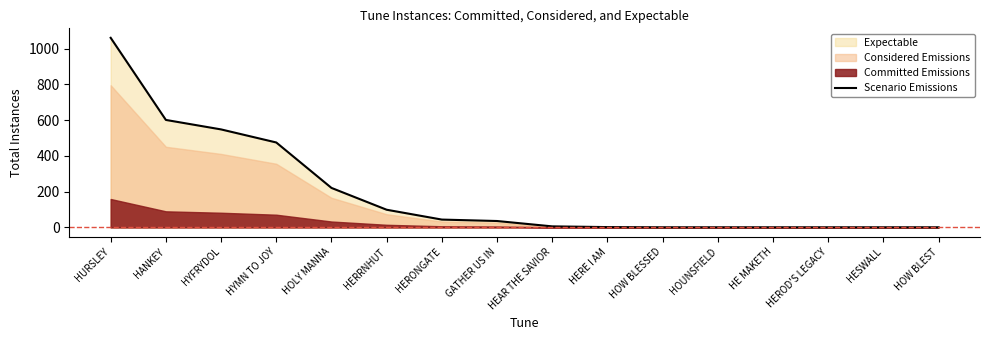

What is the sum of the values at HESWALL and HE MAKETH?

2